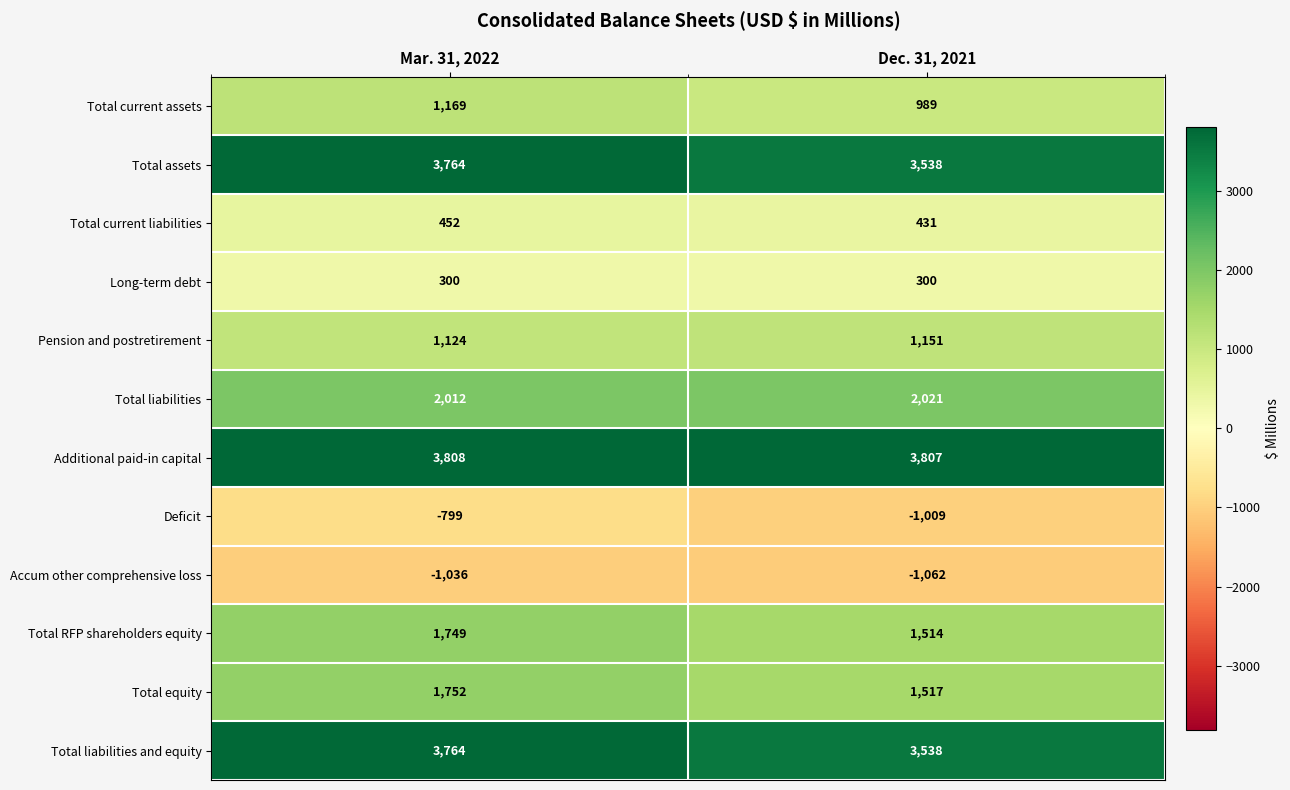

Is it true that Total current assets equals 1169 at Mar. 31, 2022?

True